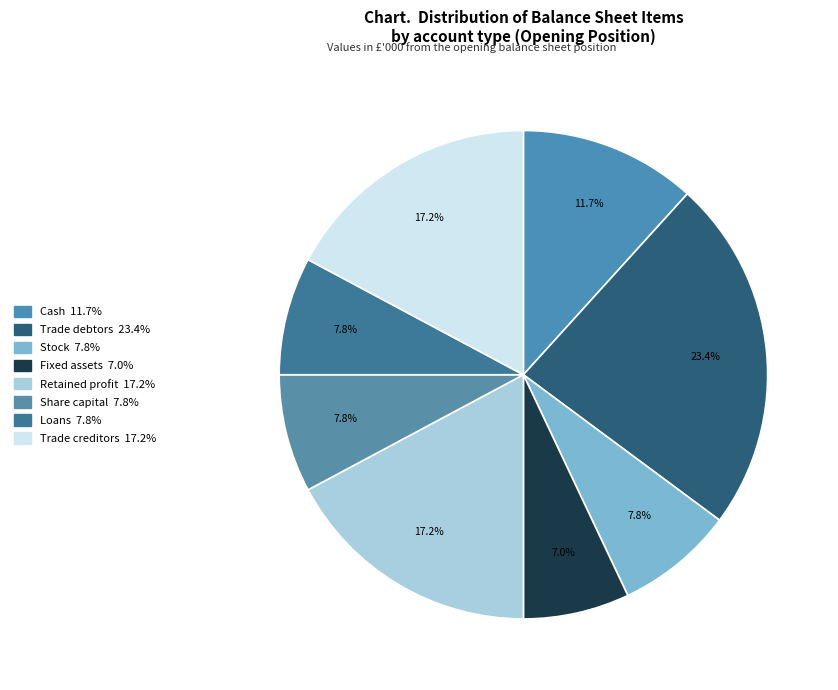

To the nearest percent, what is the combined percentage of Trade debtors and Stock?

31%